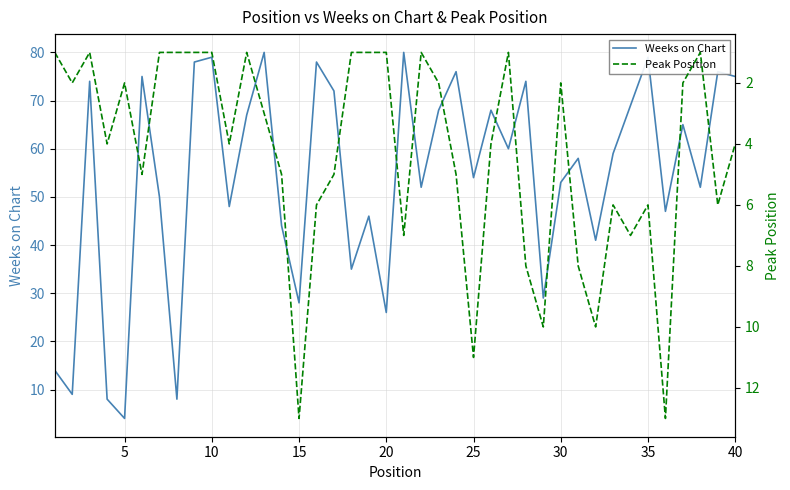

List the series in order of their overall mean, lowest first.

Peak Position, Weeks on Chart